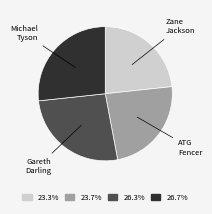

Is it true that Michael Tyson is 21% of the pie?

False